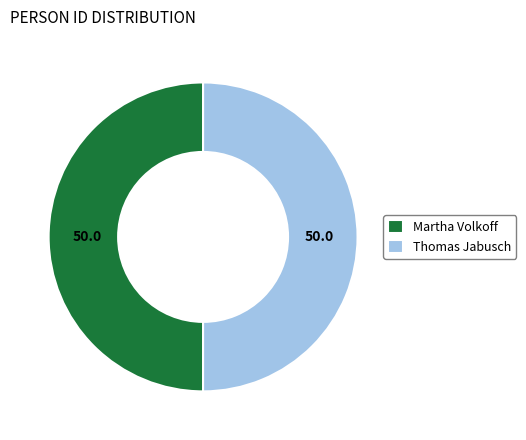

What is the ratio of the value at Martha Volkoff to the value at Thomas Jabusch?

1.0